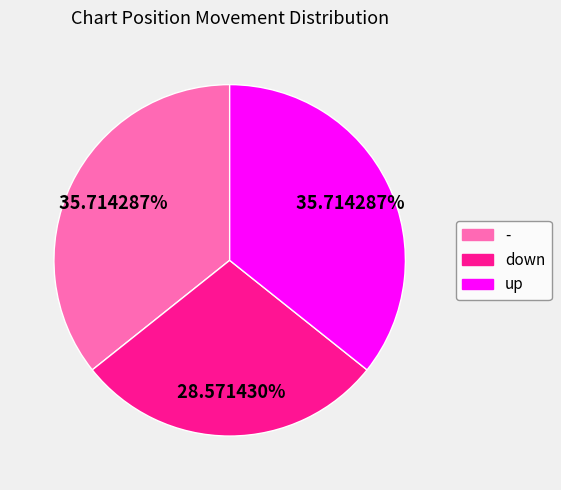

Which has a higher value, up or down?

up